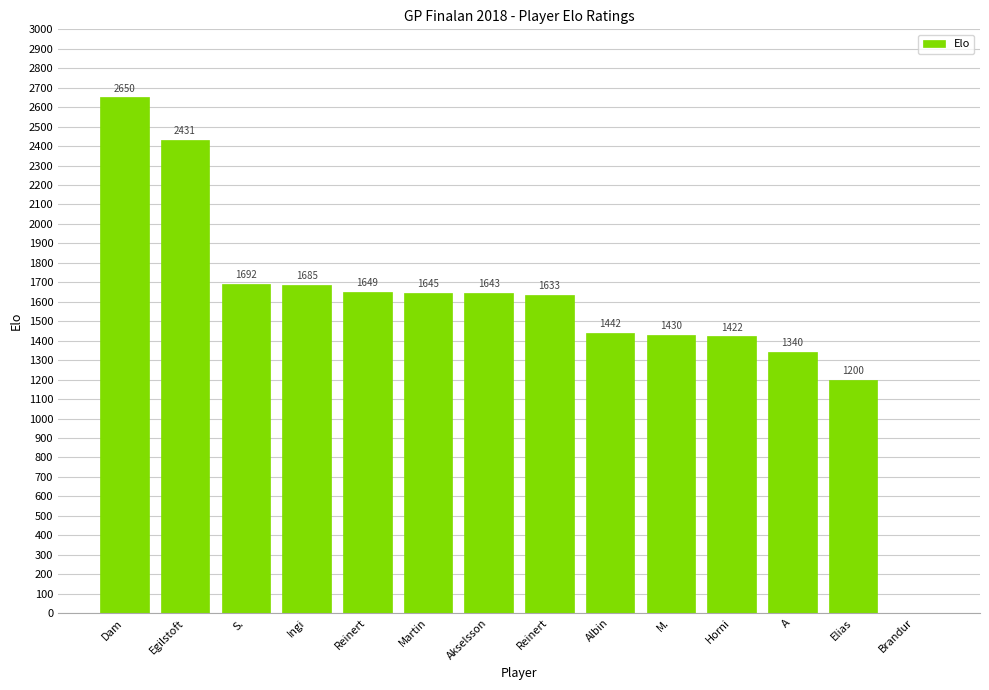

Read the value at Reinert, to the nearest 10.

1650